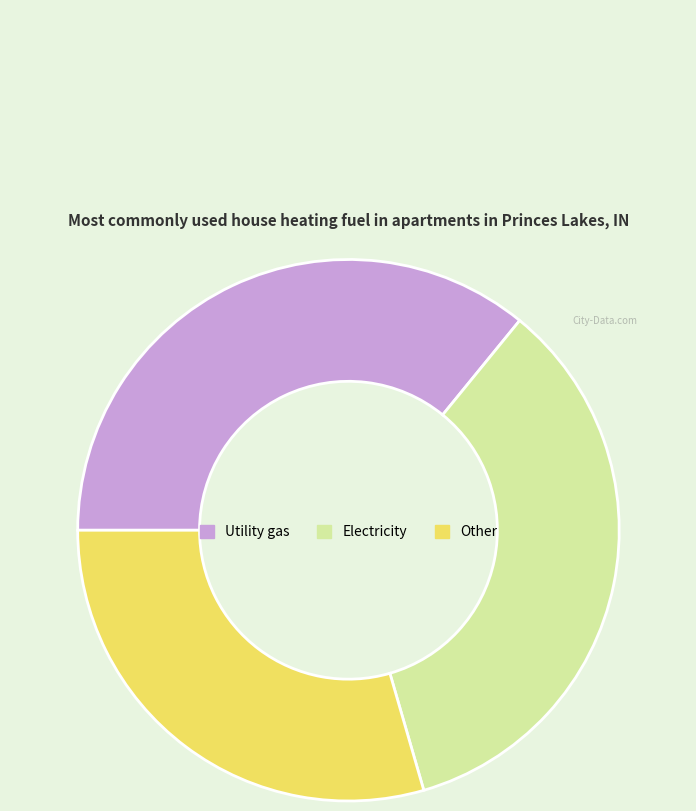

Rank the categories by value from highest to lowest.

Utility gas, Electricity, Other